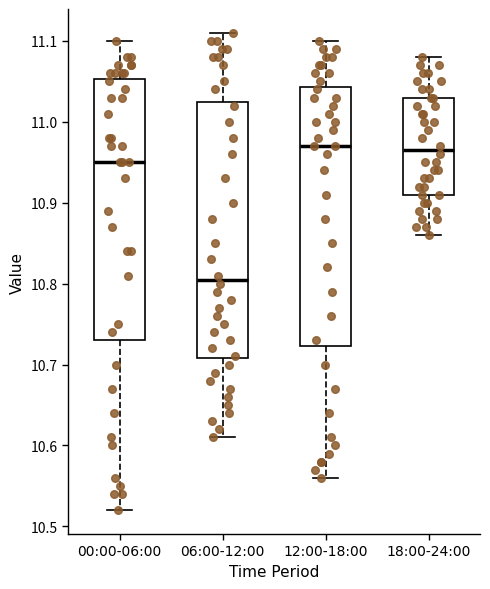

Reading left to right, transcribe this box plot: for each box, give where its median line is, the range the box spans, and where its two whiskers end, as read against the y-axis. The values are not printed on the chart, so give them approximately, as read against the axis.

00:00-06:00: median 10.95, box 10.73 to 11.05, whiskers 10.52 to 11.10
06:00-12:00: median 10.81, box 10.71 to 11.03, whiskers 10.61 to 11.11
12:00-18:00: median 10.97, box 10.72 to 11.04, whiskers 10.56 to 11.10
18:00-24:00: median 10.97, box 10.91 to 11.03, whiskers 10.86 to 11.08